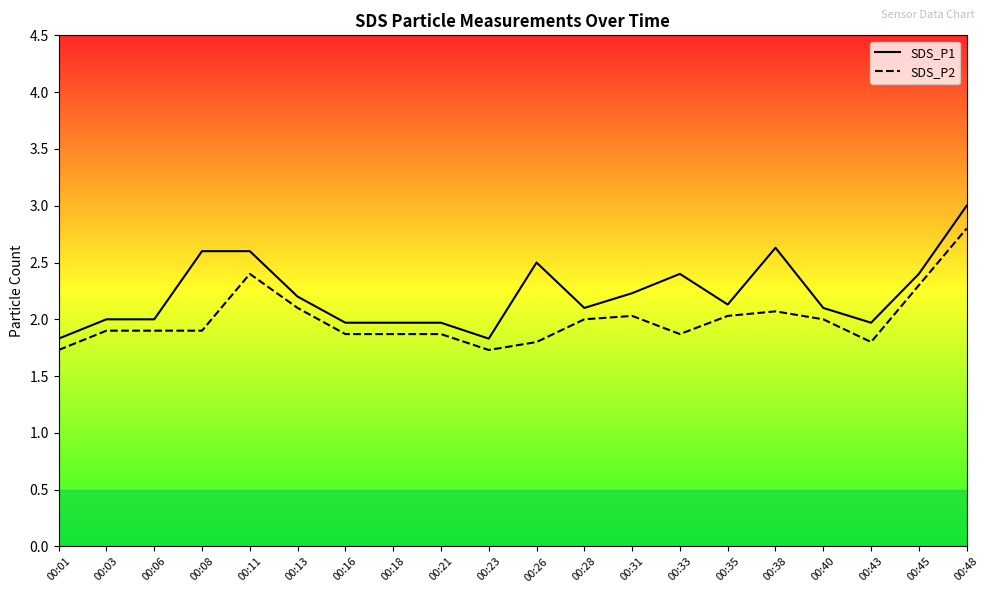

True or false: SDS_P1 has more than 2 points higher than both neighbors.

True